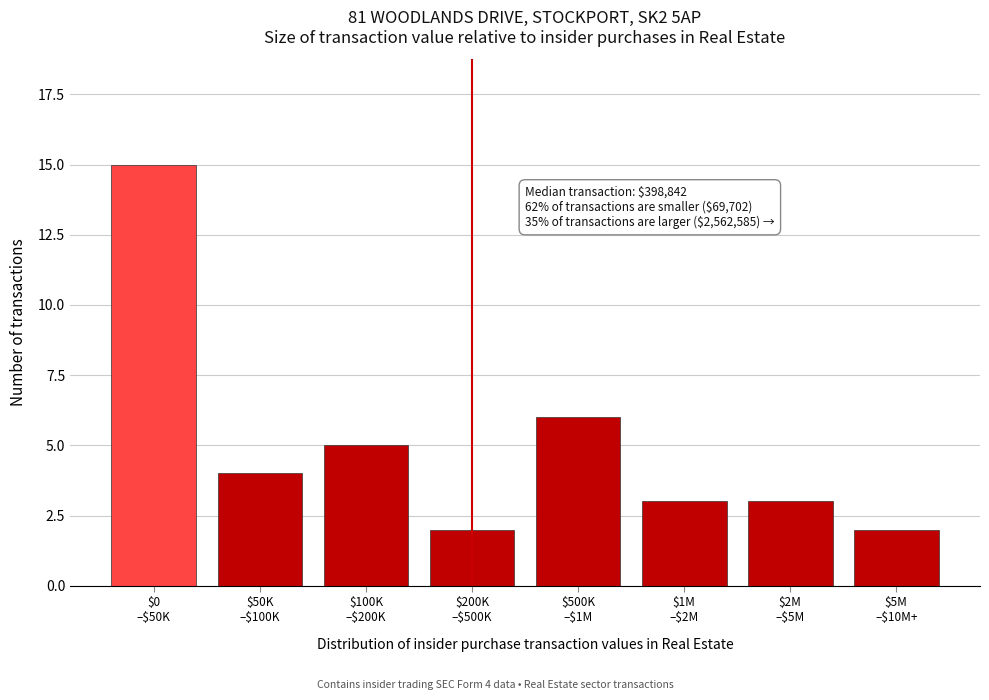

Reading left to right, extract all data points from this chart.

15	4	5	2	6	3	3	2